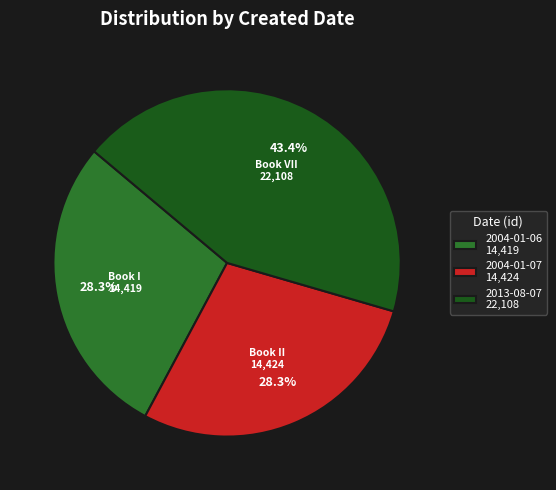

Does 2004-01-07 account for over 50% of the chart?

No